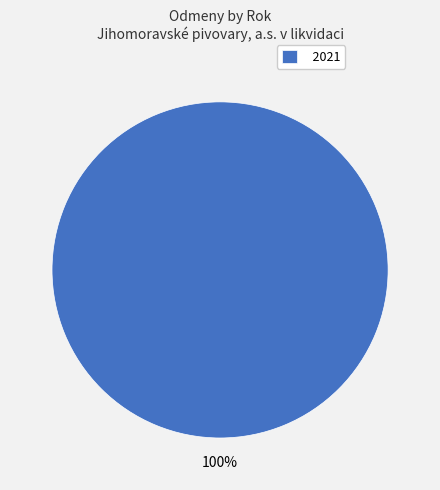

What percentage is the 2021 slice, to the nearest percent?

100%